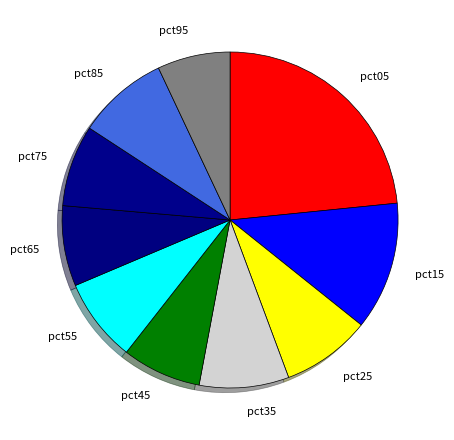

Is there any slice that represents more than half of the pie?

No